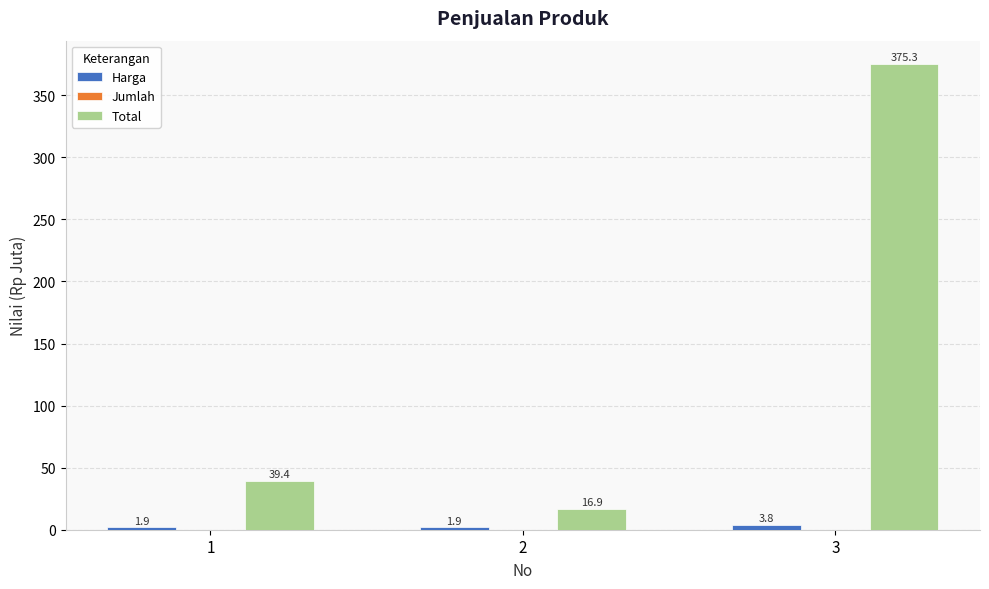

What value does the Total series have at 2?

16.9